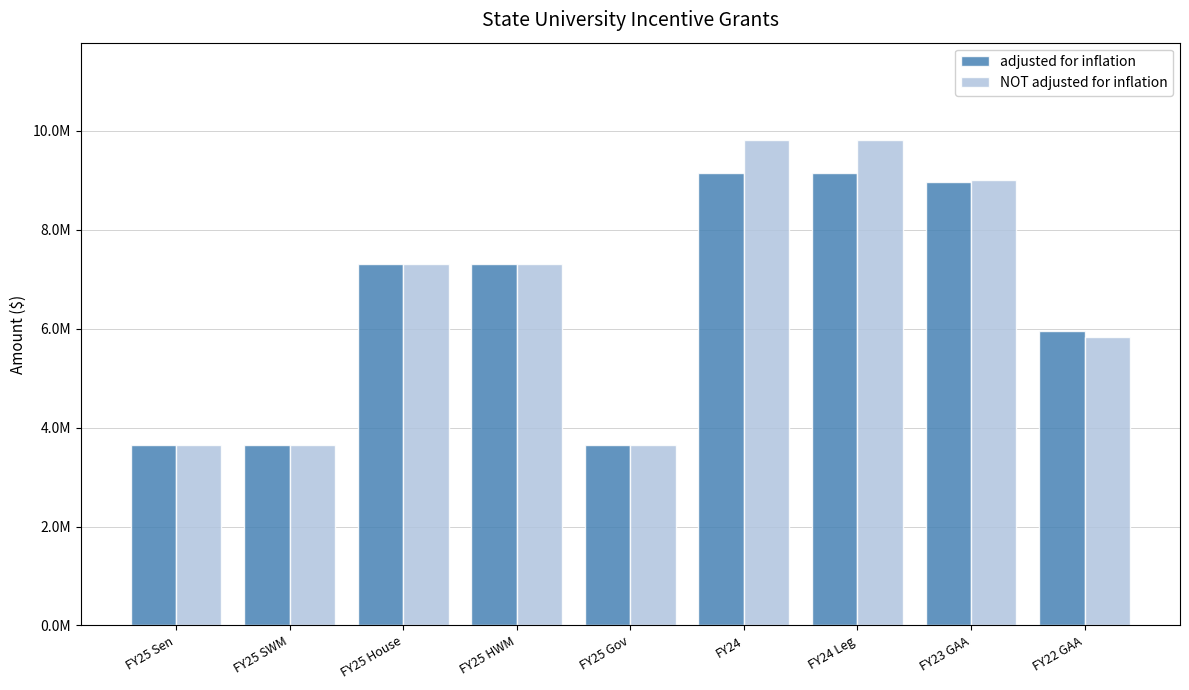

What are all the series names shown in the legend?

adjusted for inflation, NOT adjusted for inflation